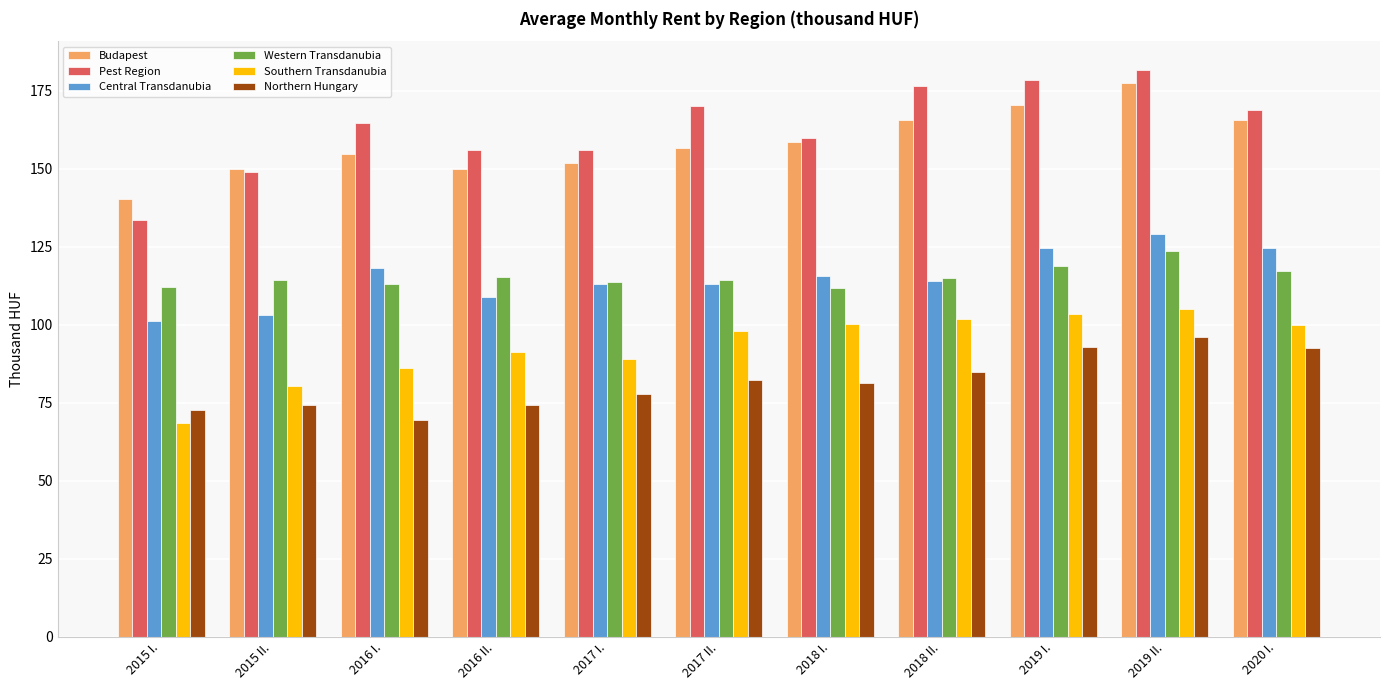

How many bars are there in each group?

6